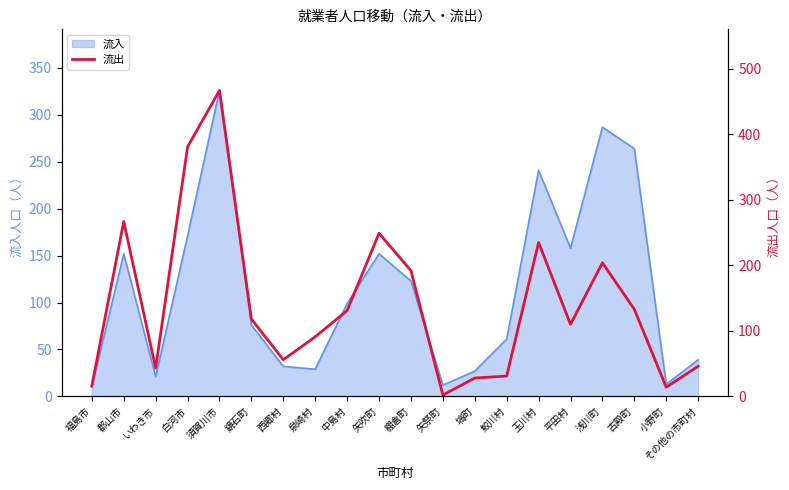

What is the label of the 3rd point from the right?

古殿町